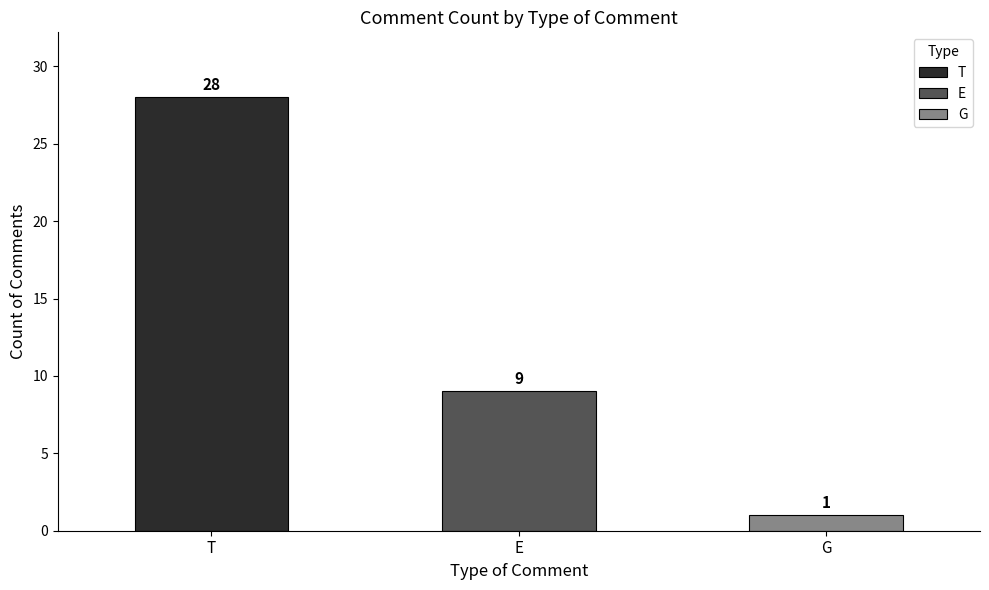

What is the ratio of the value at E to the value at T?

0.3